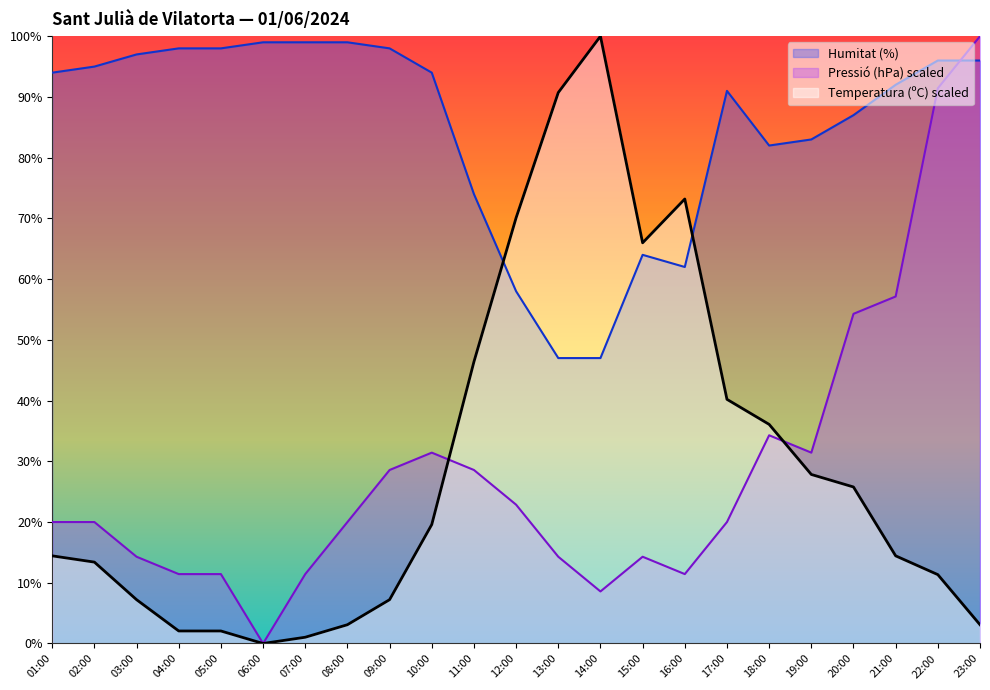

What is the label of the 18th point from the right?

06:00